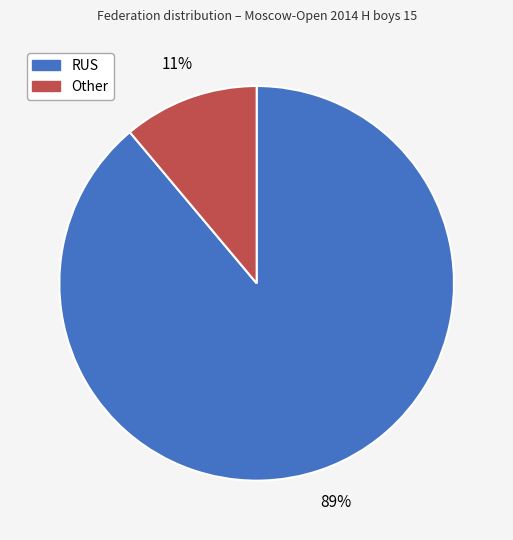

The Other slice represents 11% of the pie. True or false?

True